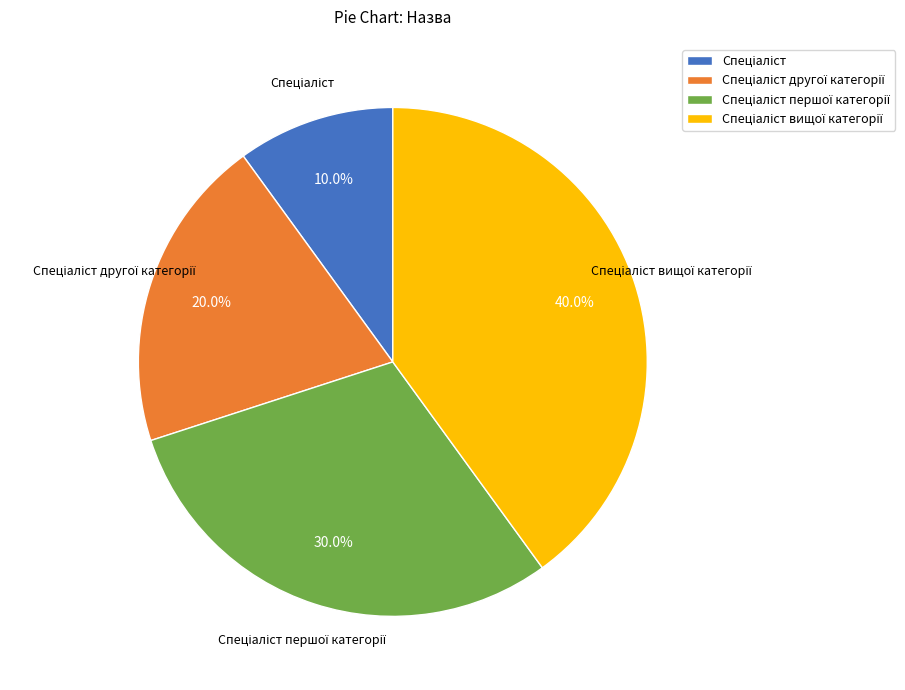

Is there any slice that represents more than half of the pie?

No